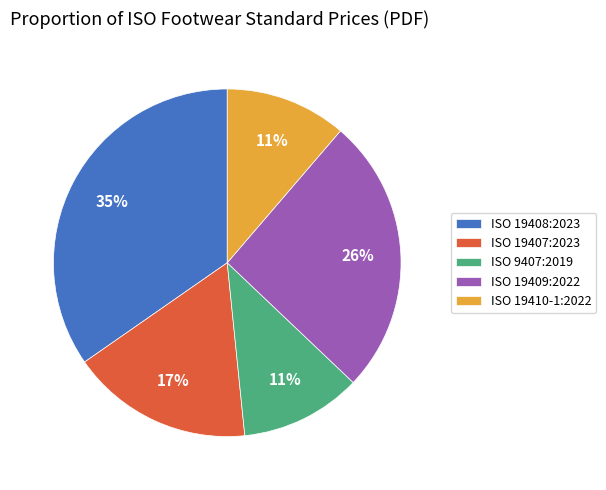

Does any single category account for the majority?

No